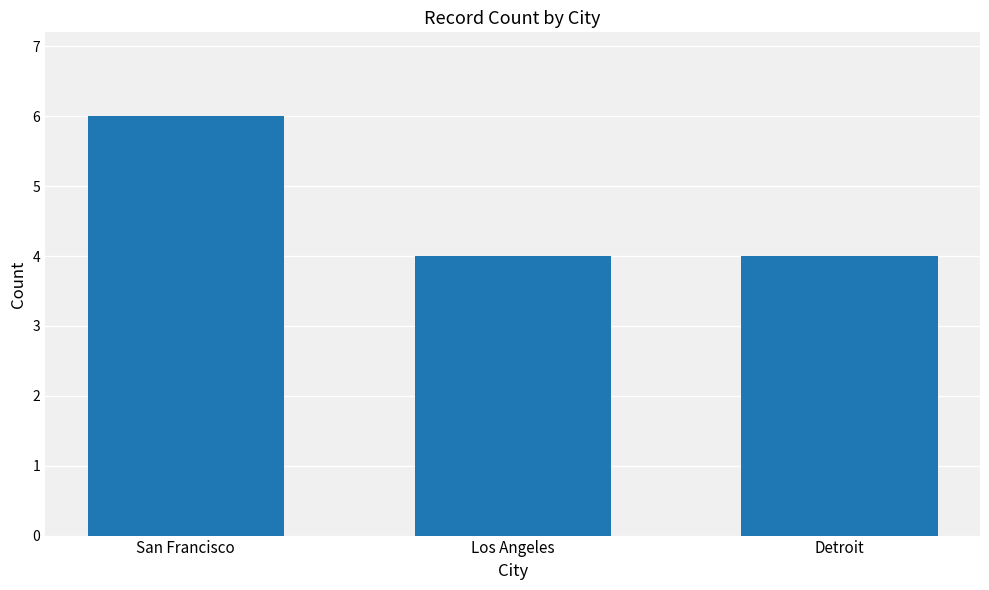

Read the value at Detroit.

4